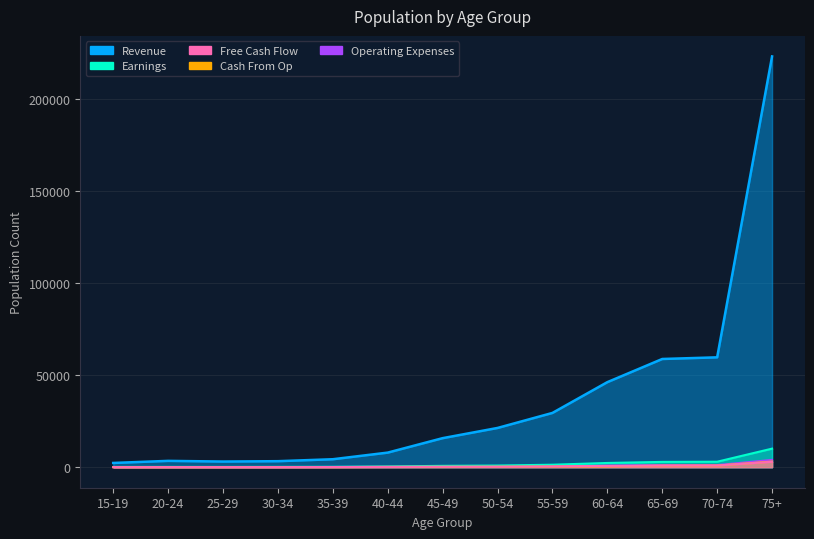

Is the value of Earnings at 50-54 greater than the value of Revenue at 40-44?

No